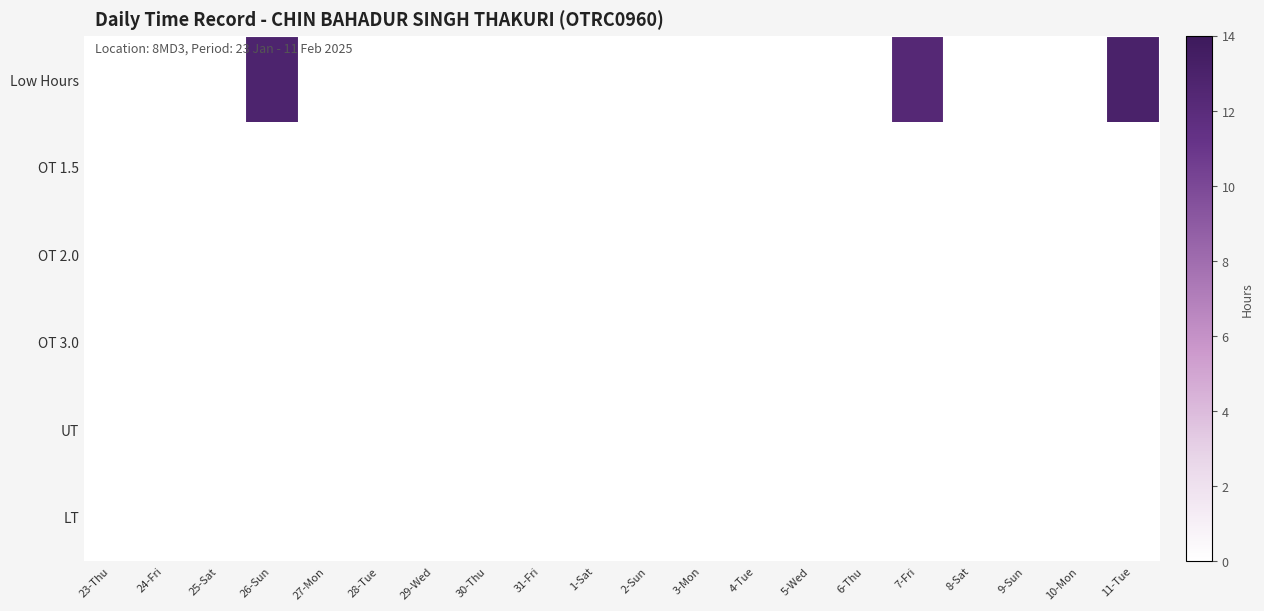

At how many categories does at least one series exceed 5?

3